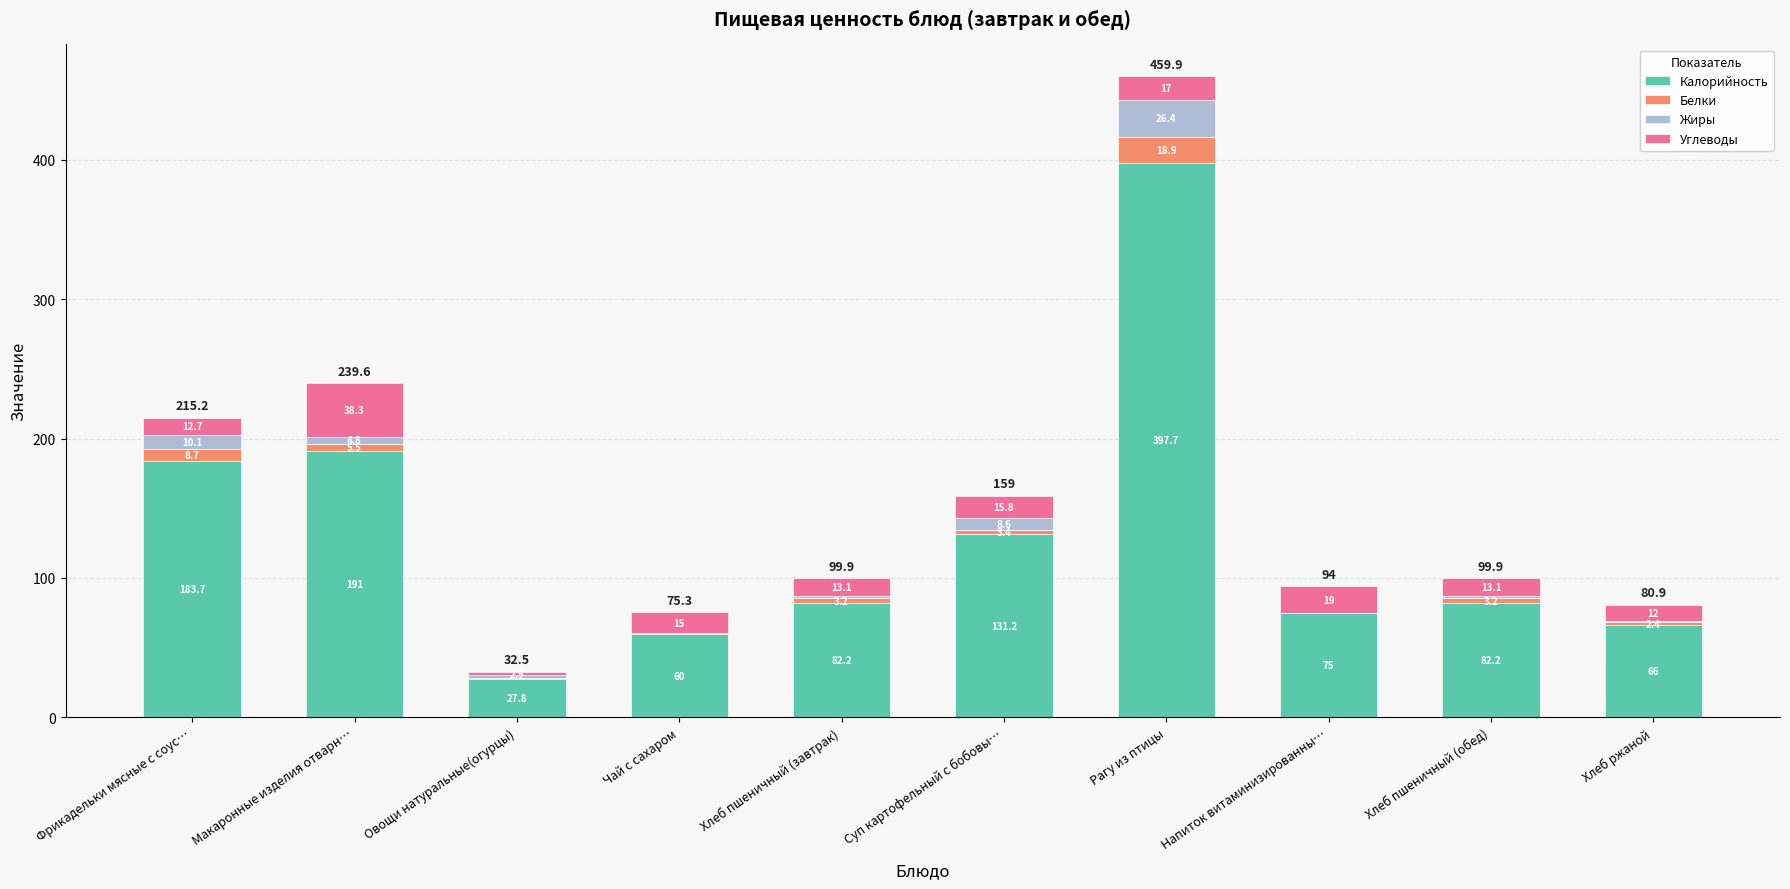

At which label does Калорийность reach its peak?

Рагу из птицы